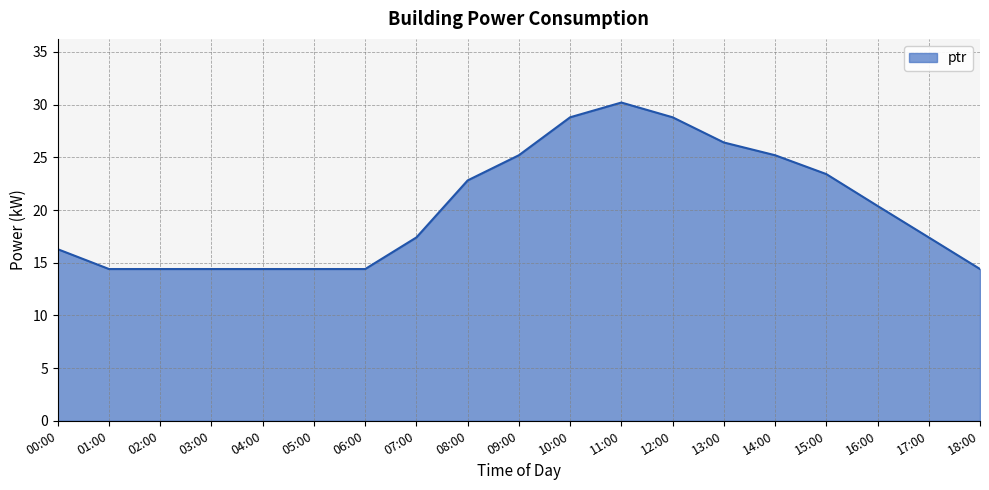

What is the difference between the values at 01:00 and 14:00?

10.8